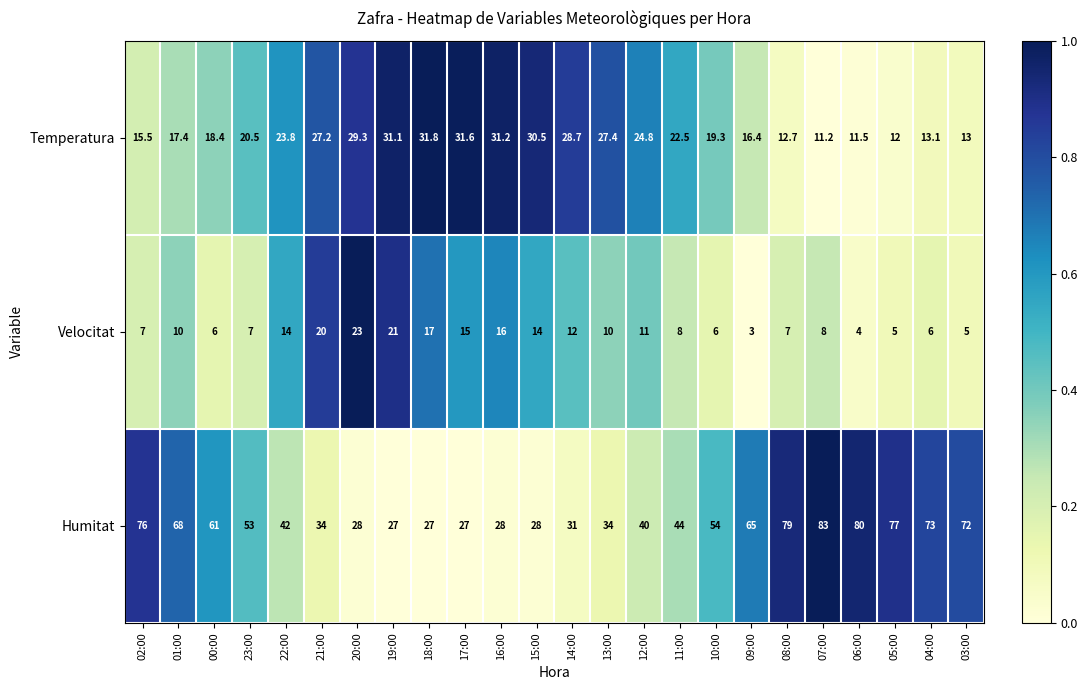

True or false: Humitat has a value of 112.5 at 05:00.

False